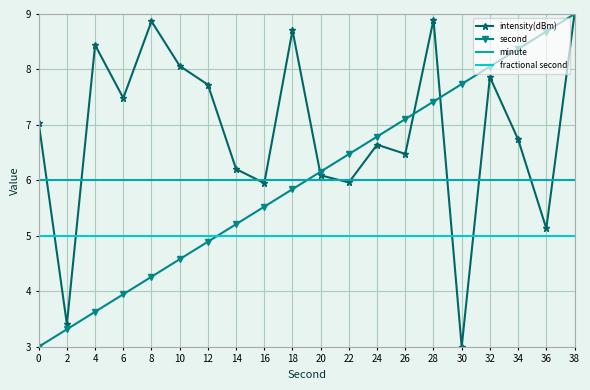

Which series has the largest total across all categories?

intensity(dBm)